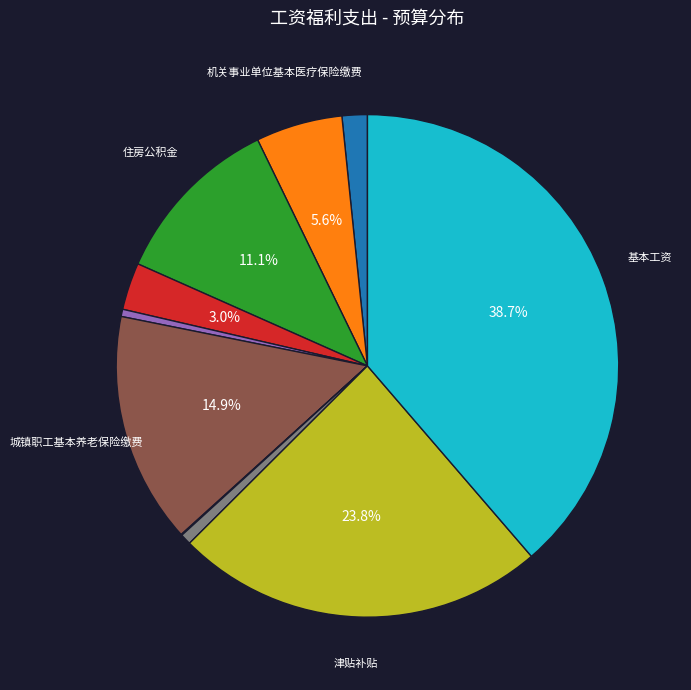

Is there any slice that represents more than half of the pie?

No